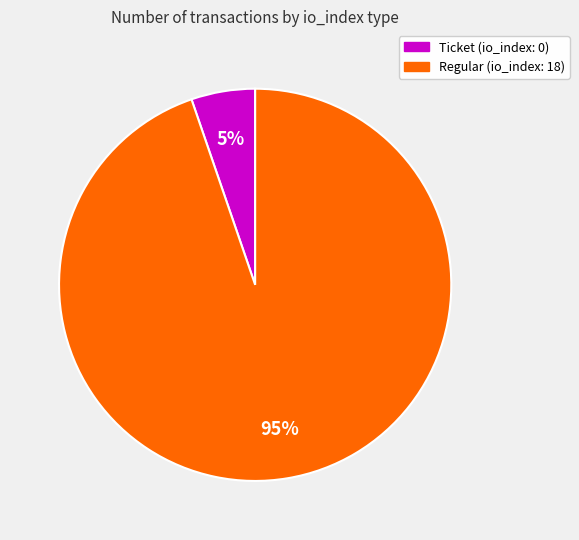

Does any single category account for the majority?

Yes